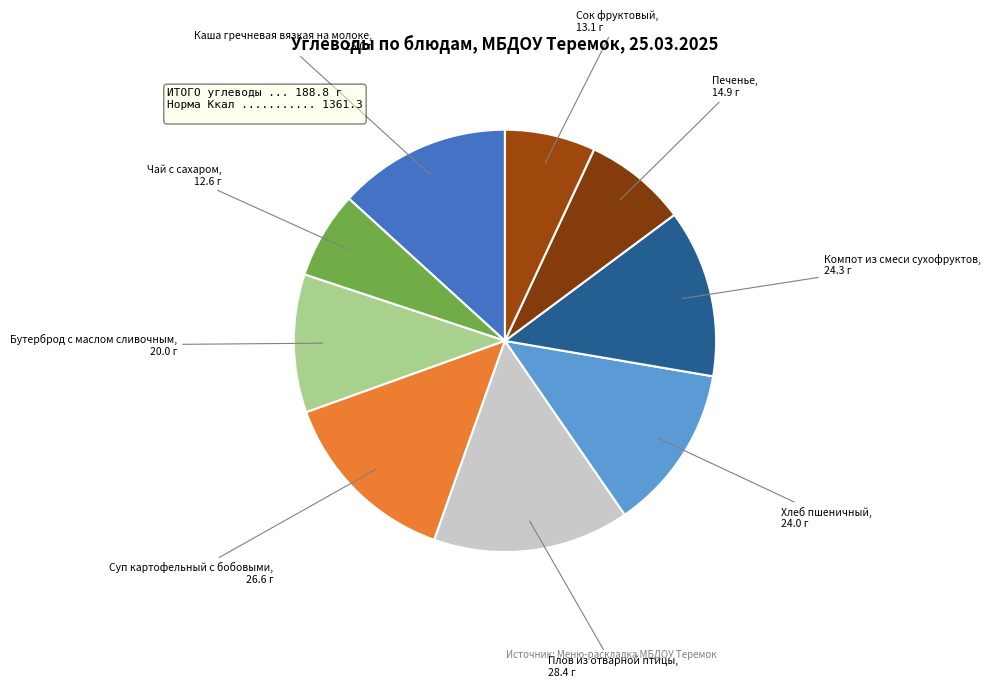

Is Хлеб пшеничный the majority of the pie?

No